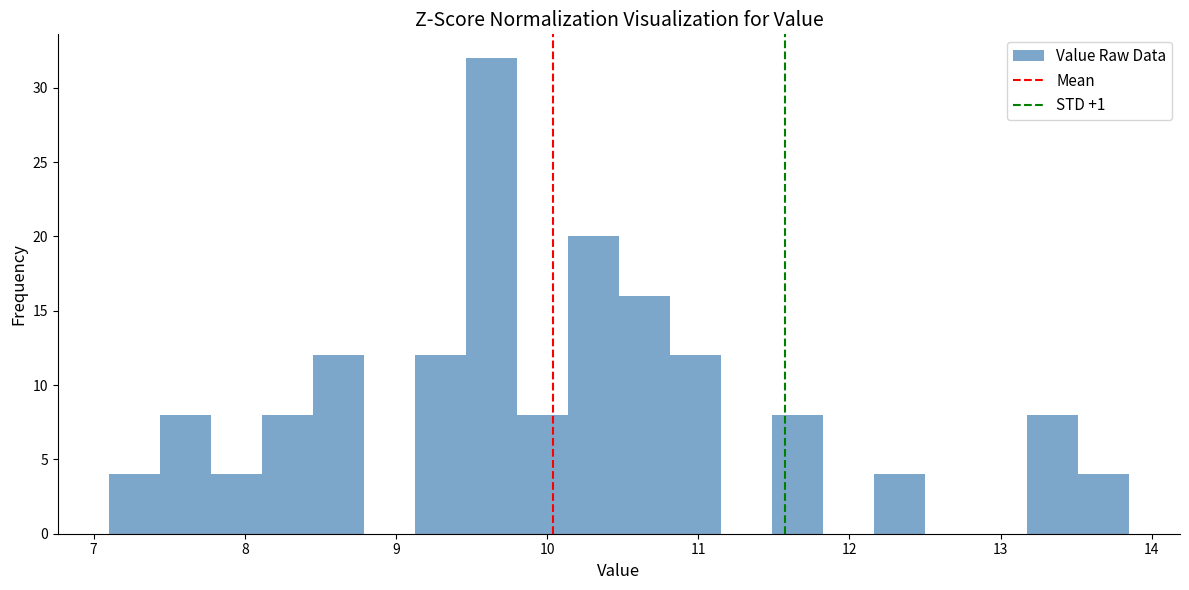

Read against the x-axis, roughly where is the centre of the tallest bar?

9.6